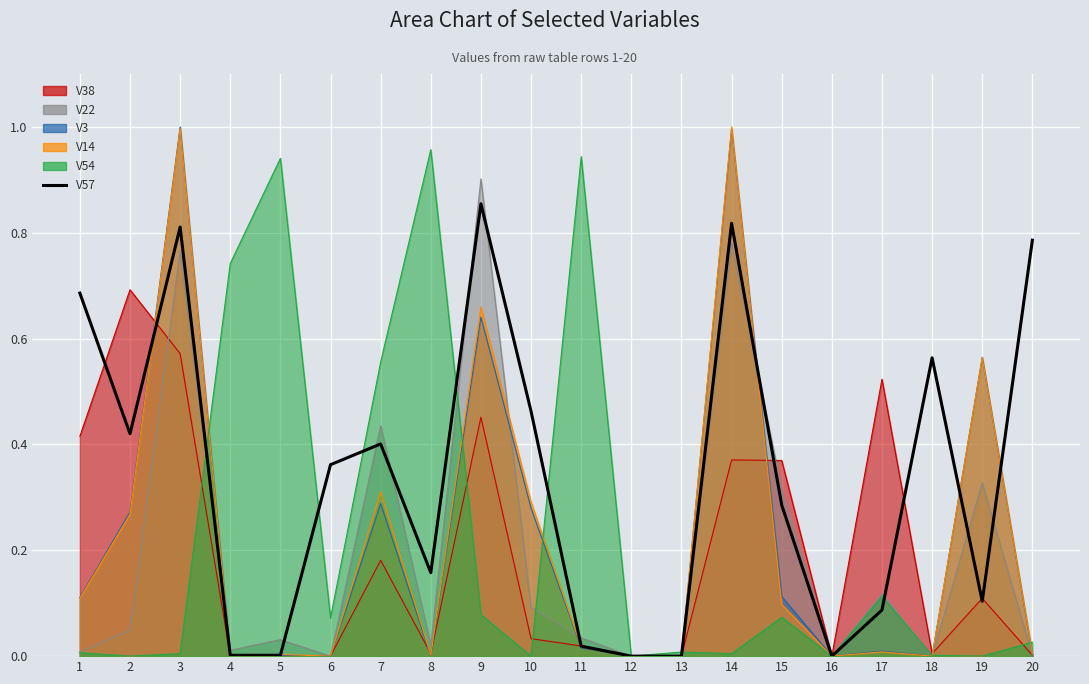

Rank the categories by value from highest to lowest.

9, 14, 3, 20, 1, 18, 10, 2, 7, 6, 15, 8, 19, 17, 11, 5, 4, 12, 13, 16